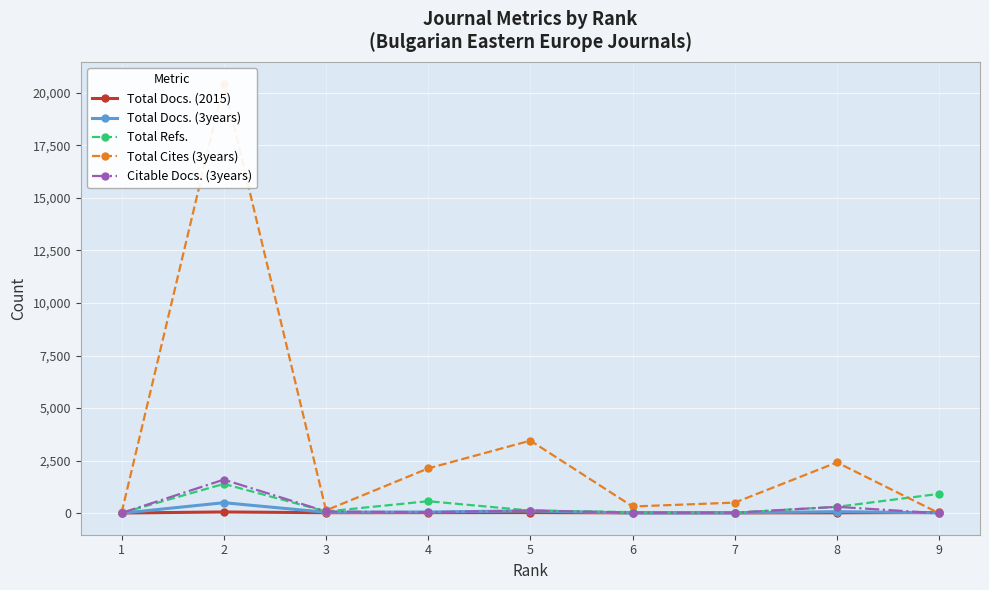

Is this an area chart (filled region under the line)?

No